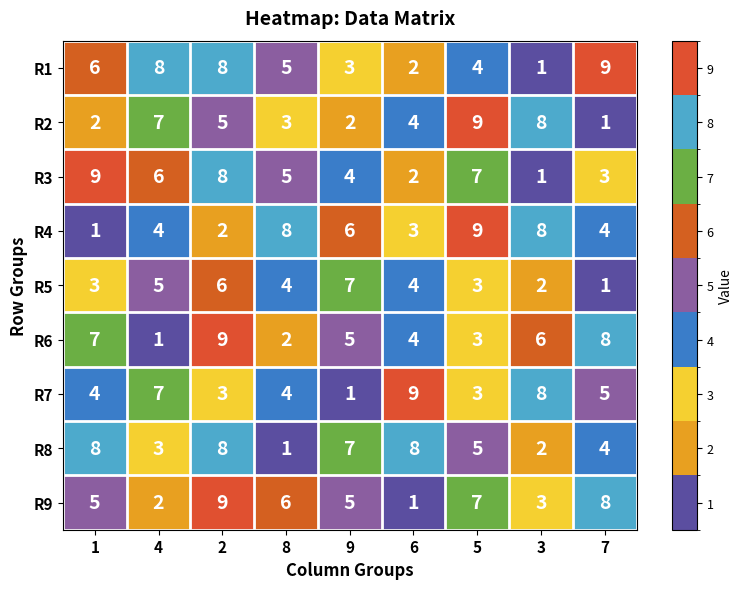

True or false: R3 has a value of 5 at 7.

False